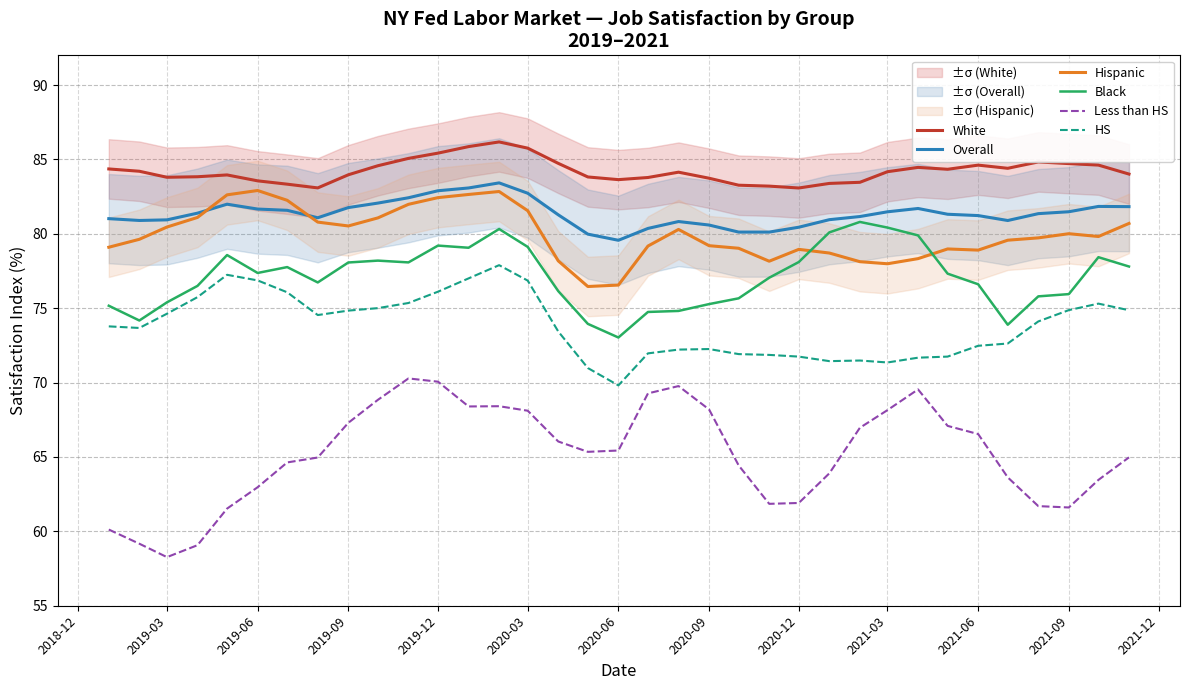

How many interior local valleys does the Hispanic series have?

6